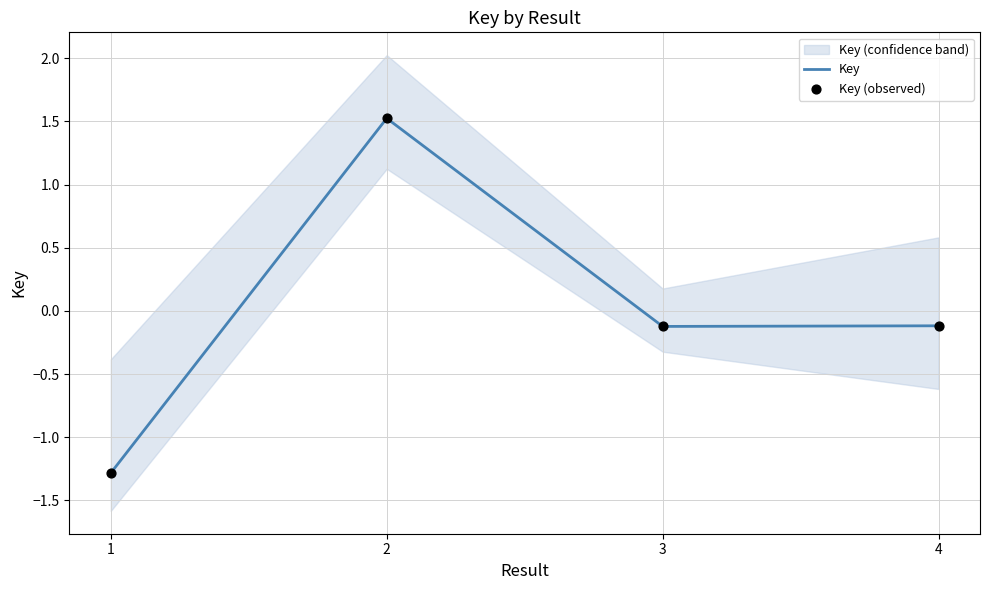

At how many categories does at least one series exceed 0?

1